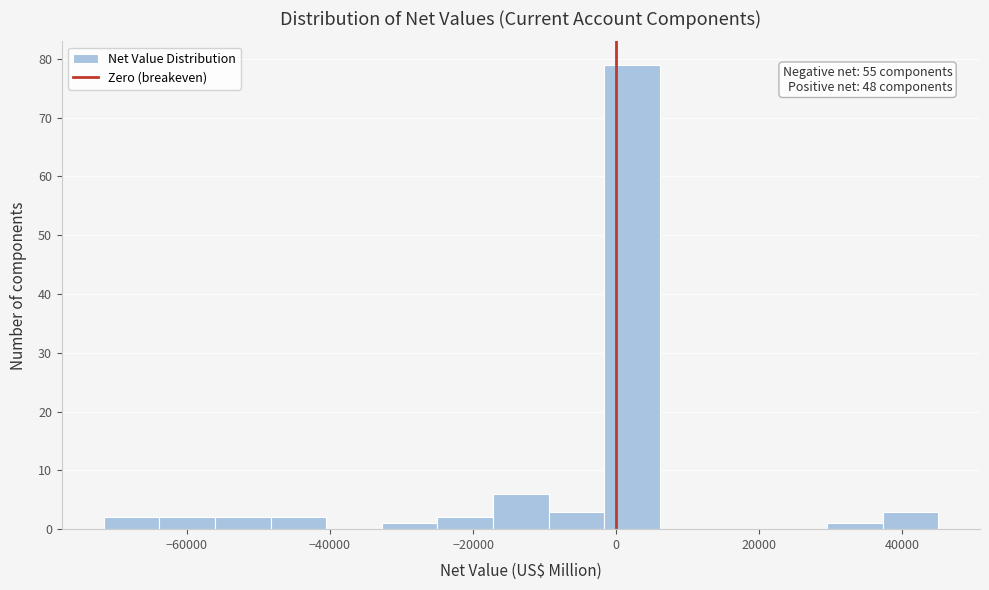

Read against the x-axis, roughly where is the centre of the tallest bar?

2000